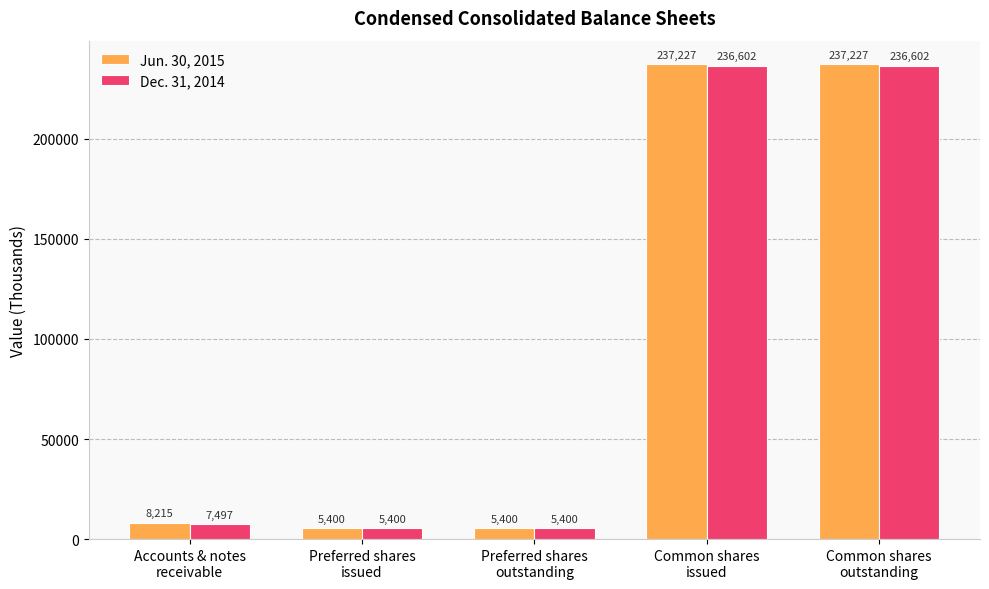

What is the difference between the maximum and minimum values in the Dec. 31, 2014 series?

231202